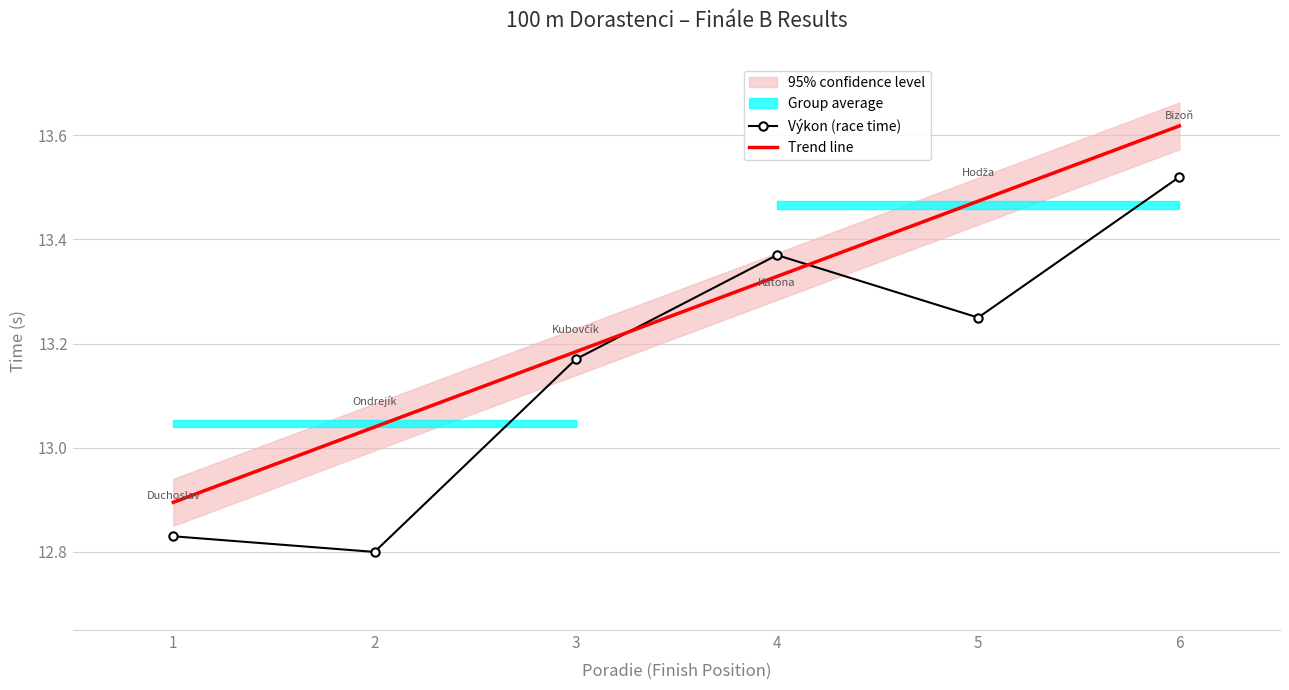

At which category does Výkon (race time) reach its first local peak?

4